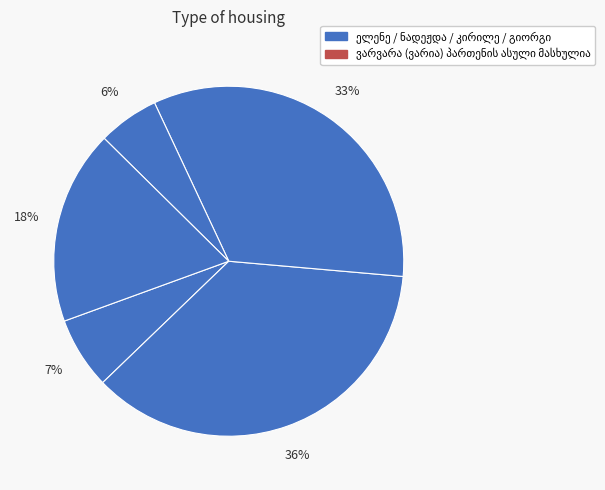

To the nearest percent, what is the difference between the ელენე ნიკოლოზის ასული ნადარეიშვილი and ვარვარა (ვარია) პართენის ასული მასხულია slice percentages?

11%